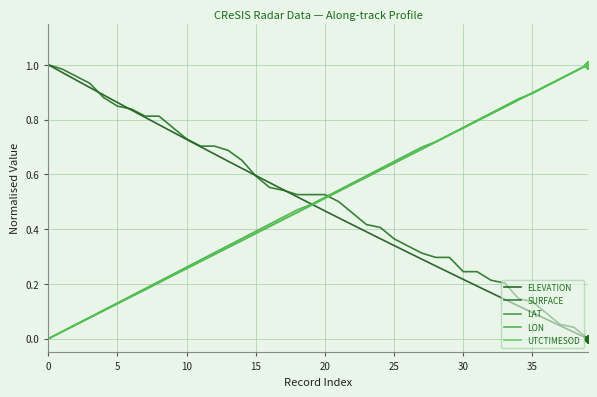

Count the number of data series in this chart.

5